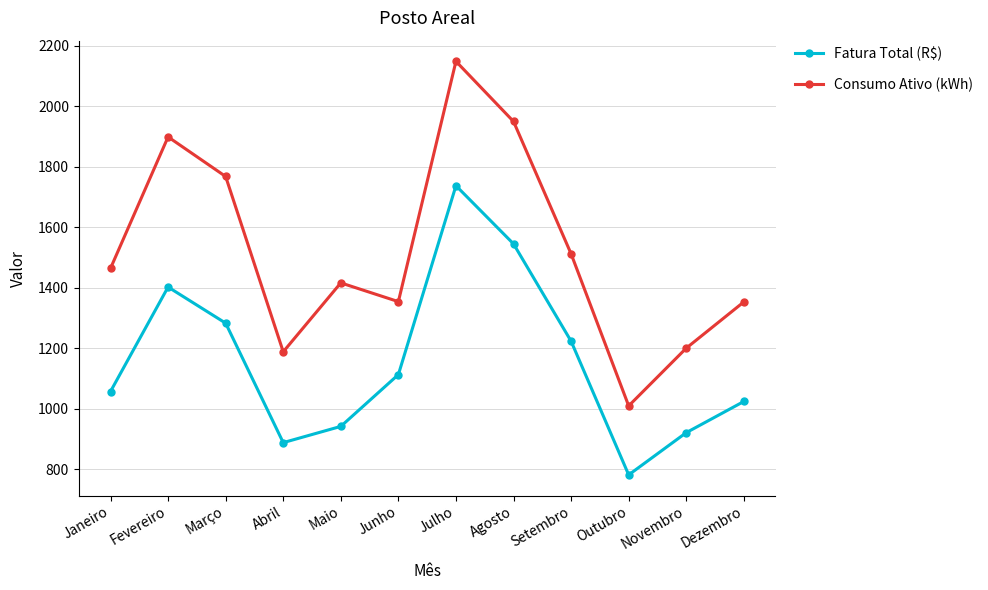

Rank the series by their maximum value, from lowest to highest.

Fatura Total (R$), Consumo Ativo (kWh)